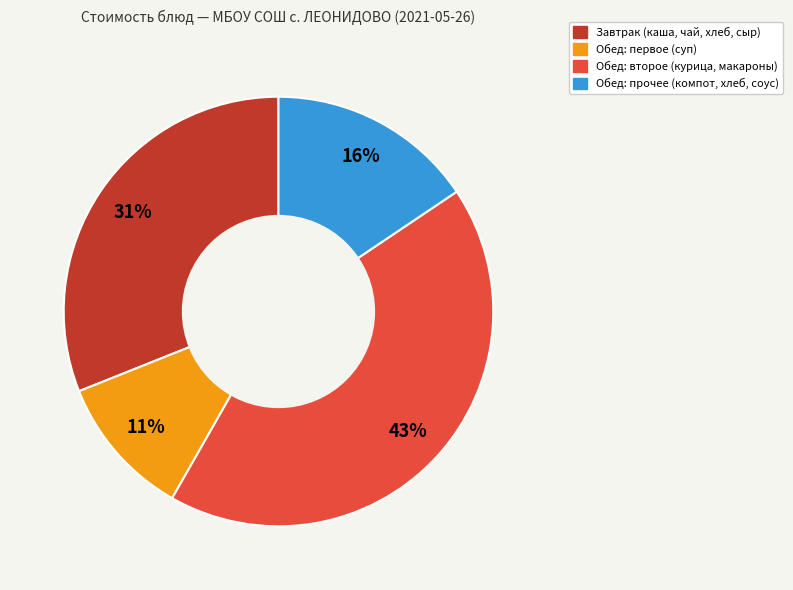

To the nearest percent, what is the difference between the largest and smallest slice percentages?

32%